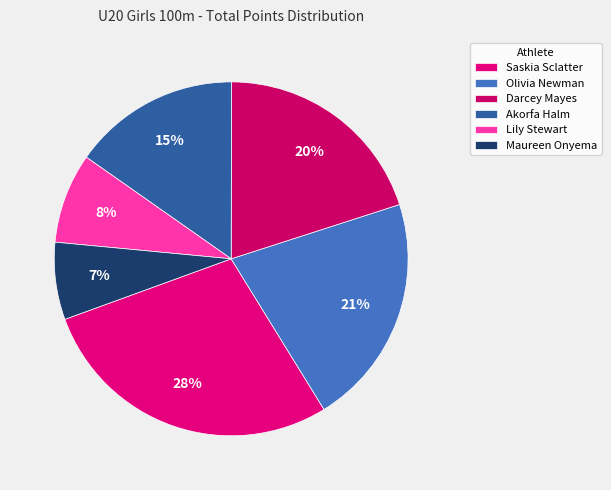

How many segments does this pie chart have?

6